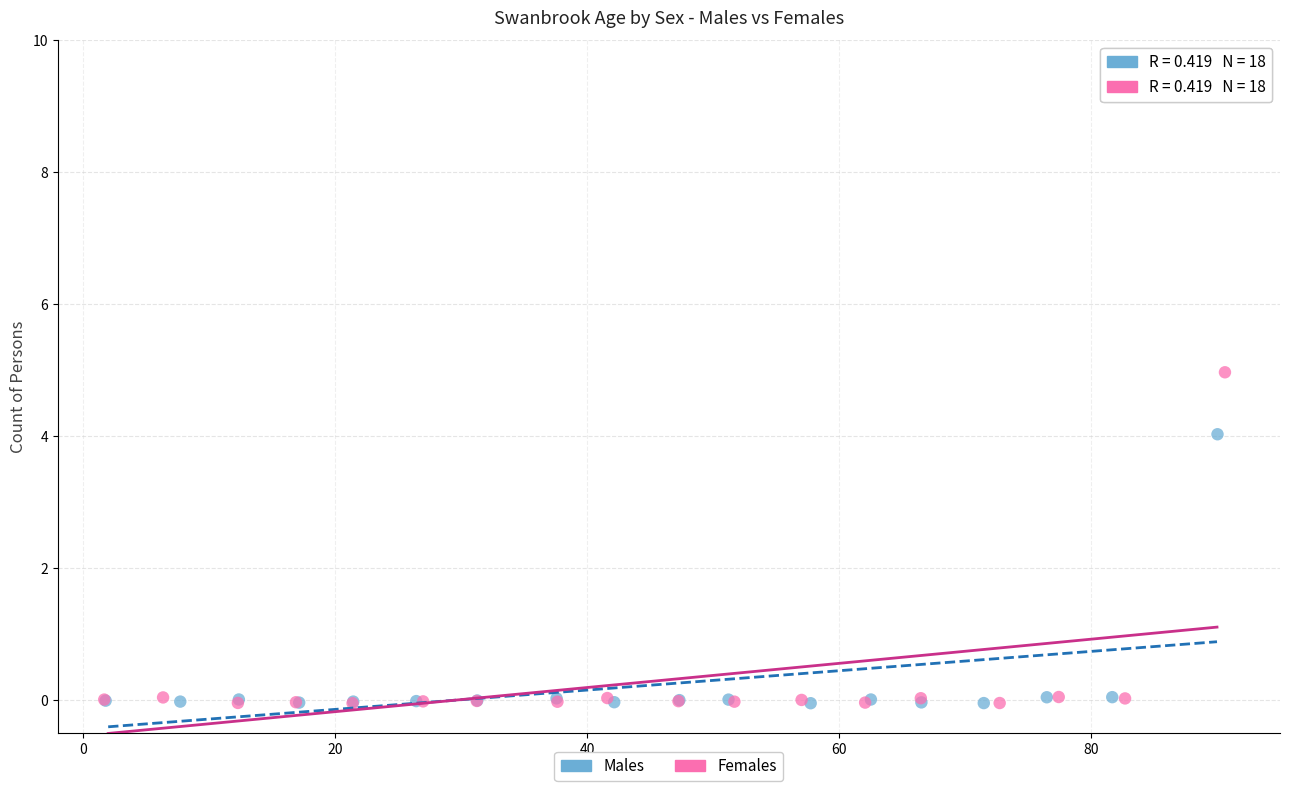

Which series reaches the maximum Y coordinate?

Females